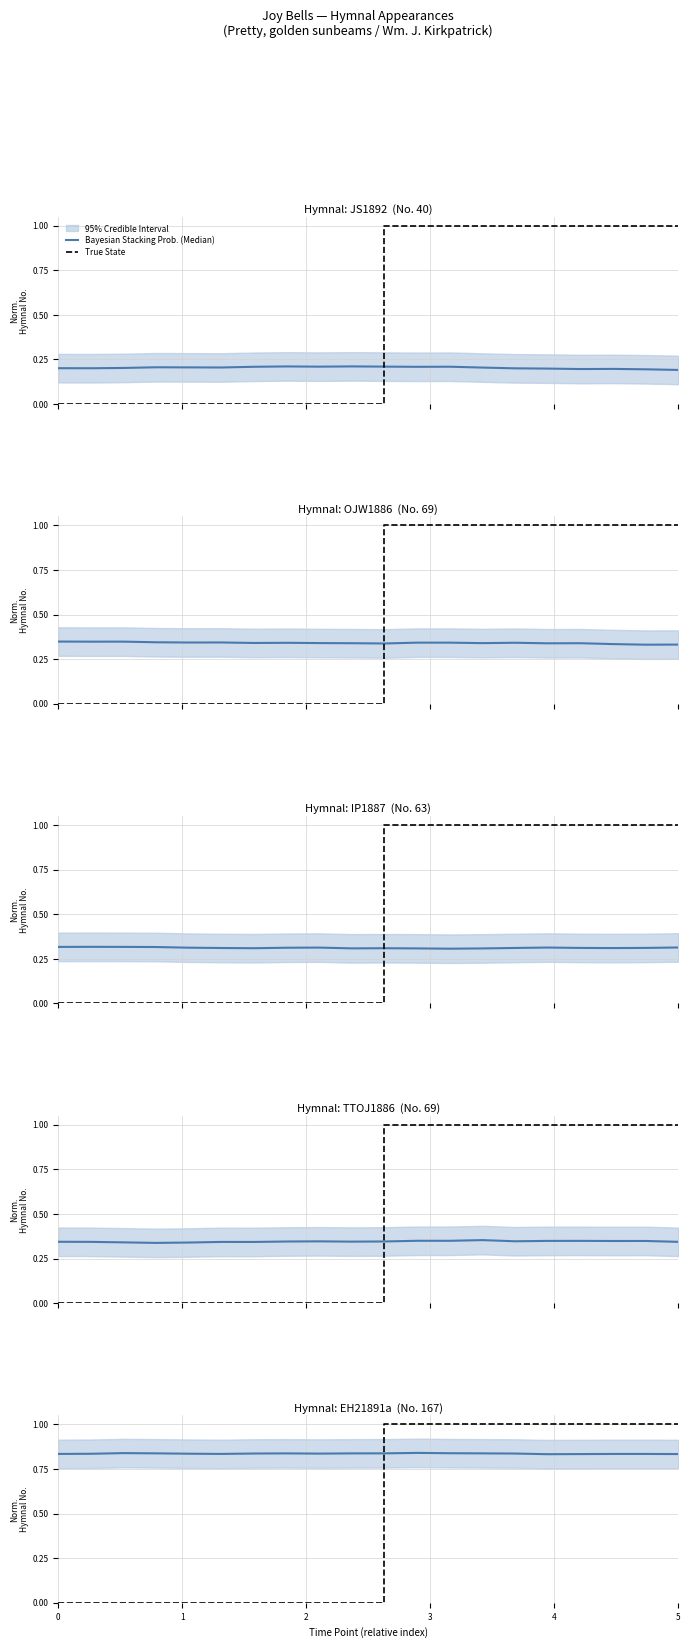

True or false: Bayesian Stacking Prob. (Median) and True State cross at least once.

True